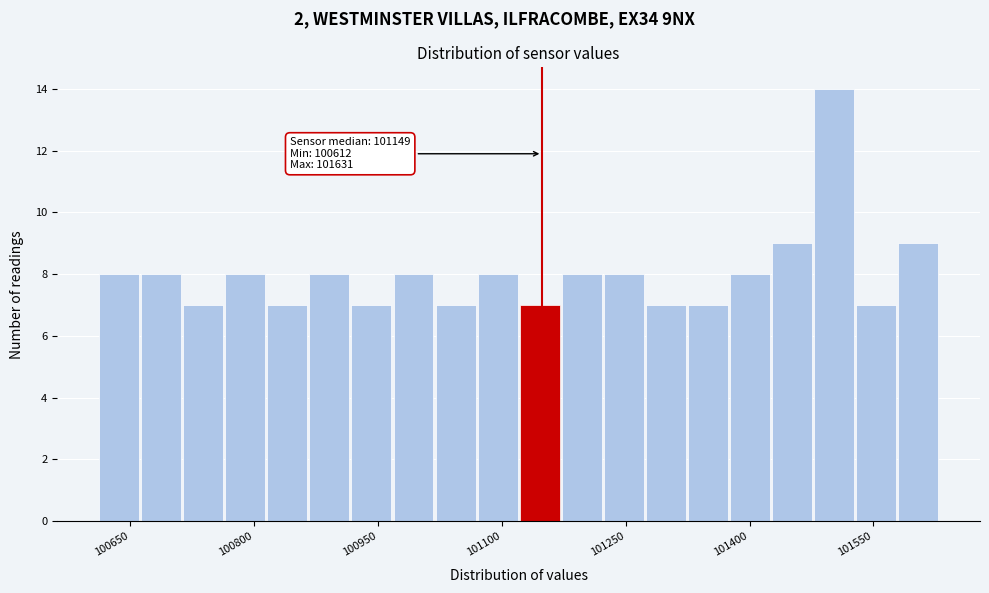

Read against the x-axis, roughly where is the centre of the tallest bar?

101500